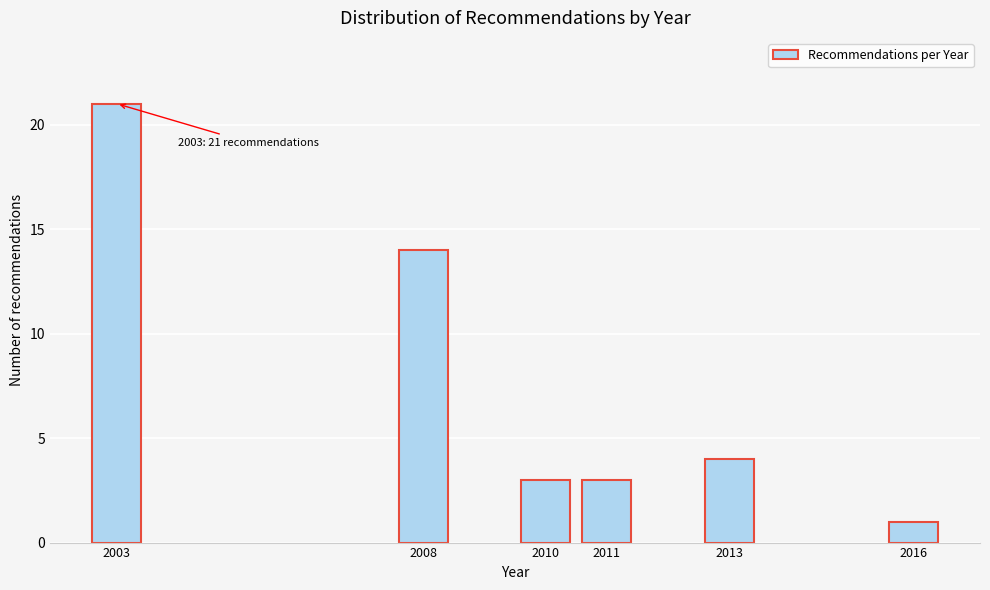

Reading right to left, what are all the values shown in this chart?

2016=1	2013=4	2011=3	2010=3	2008=14	2003=21